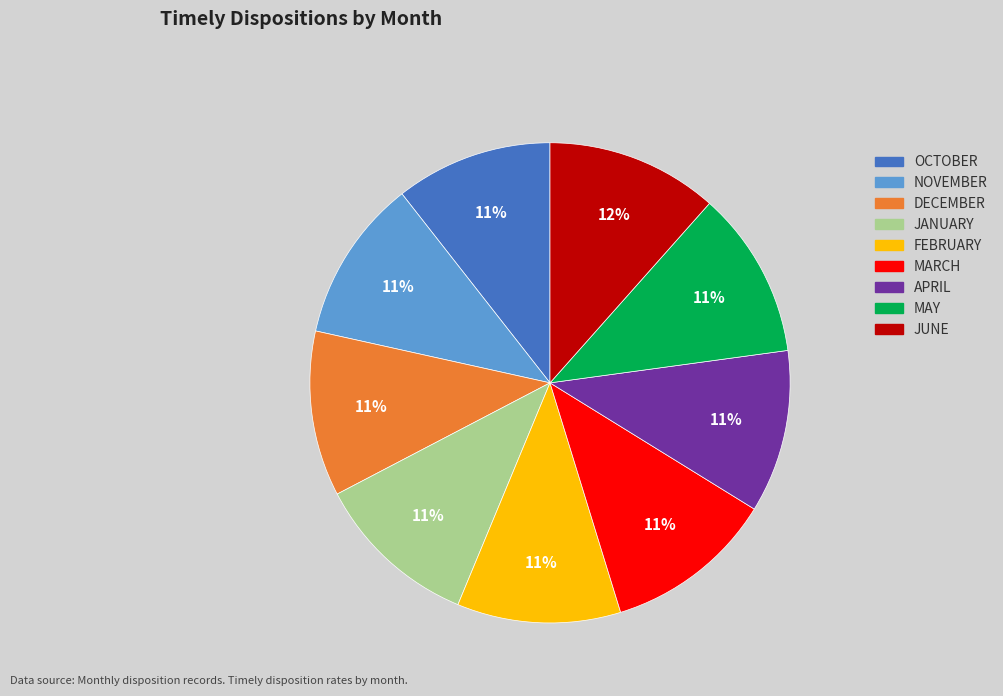

How many slices are in this pie chart?

9